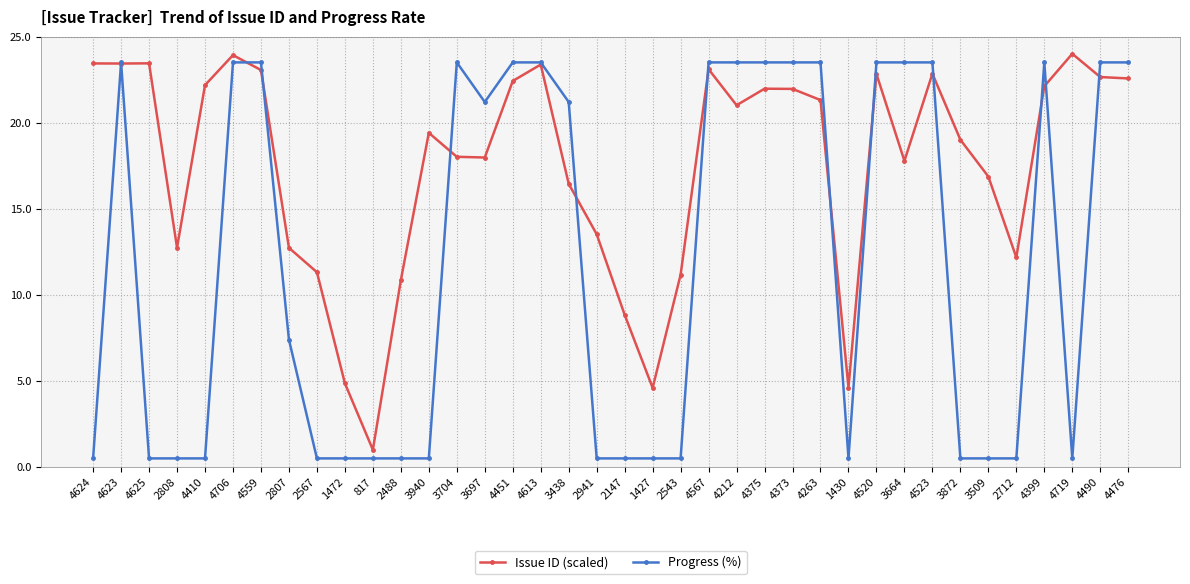

What is the sum of all Issue ID (scaled) values?

665.5